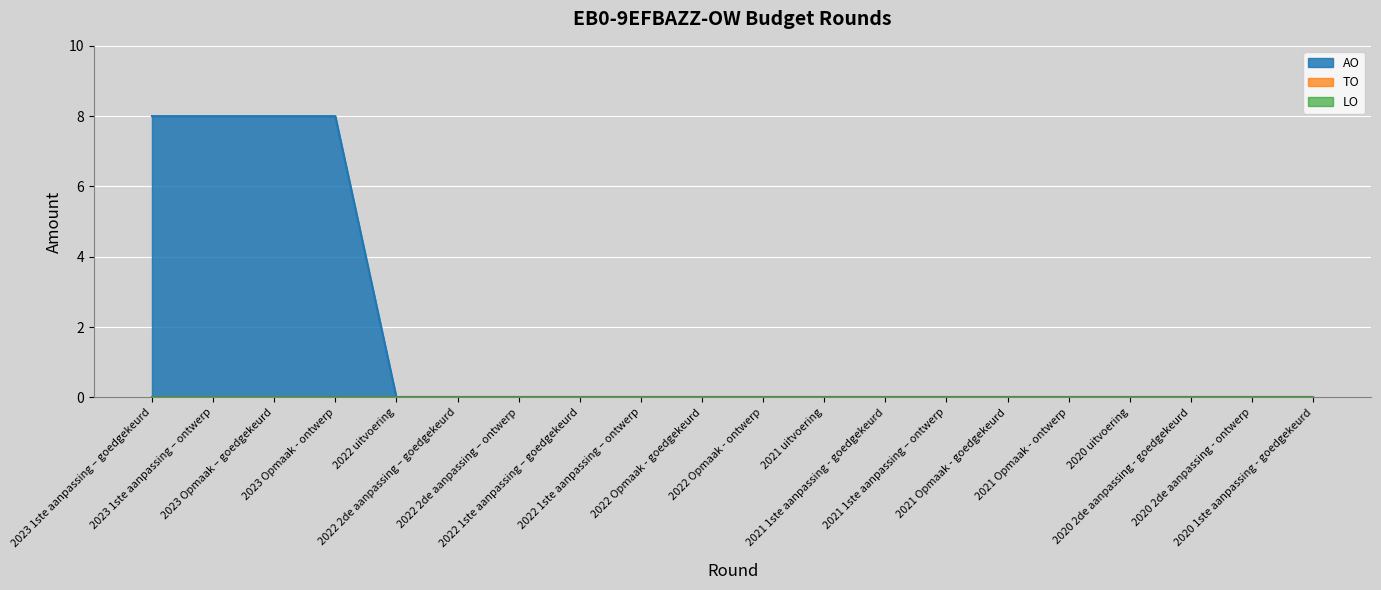

Is the value of LO at 2023 1ste aanpassing – goedgekeurd greater than the value of TO at 2023 Opmaak – goedgekeurd?

No